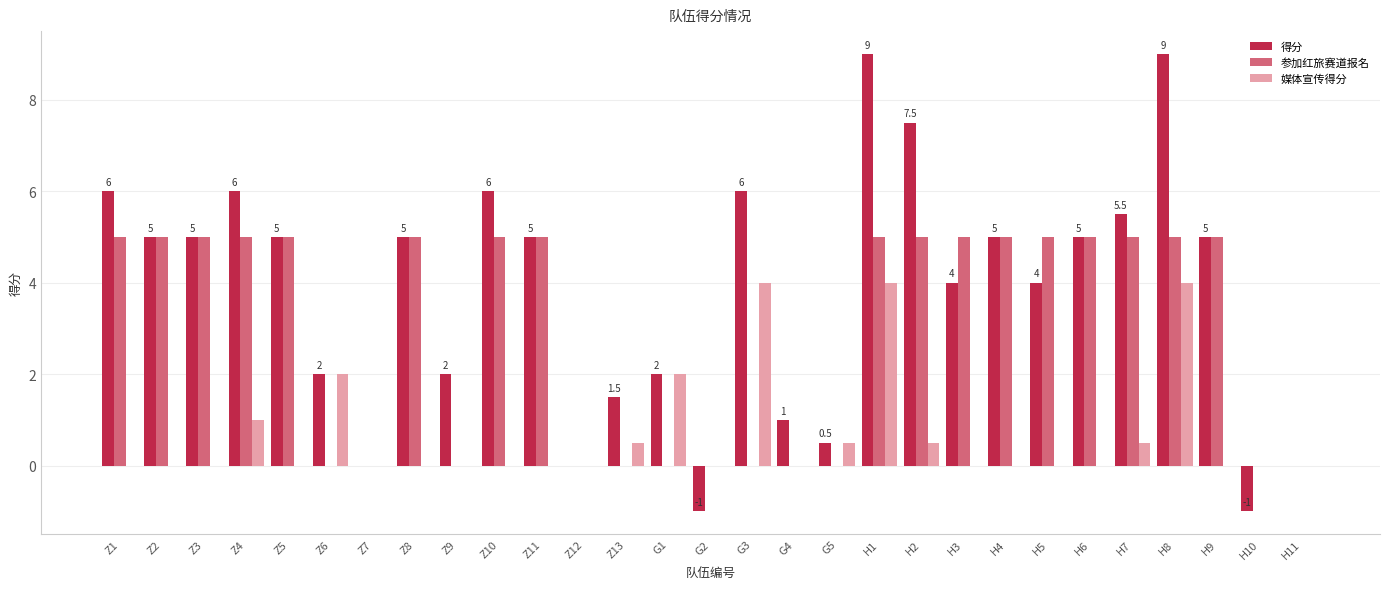

What is the greatest value displayed?

9.0